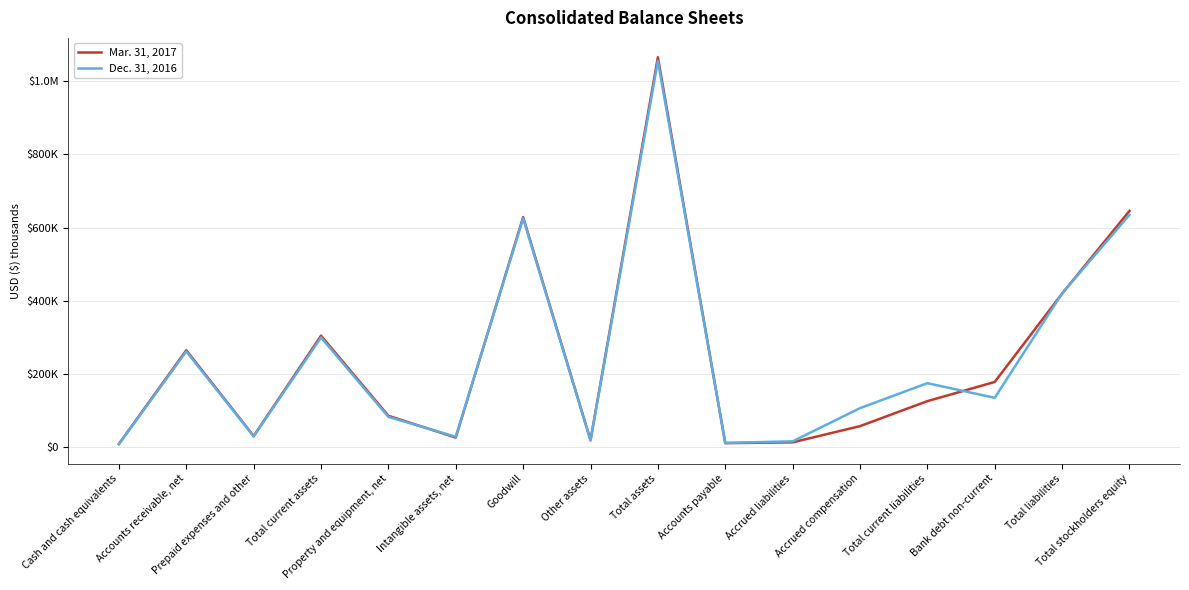

Which category has the lowest value in the Dec. 31, 2016 series?

Cash and cash equivalents